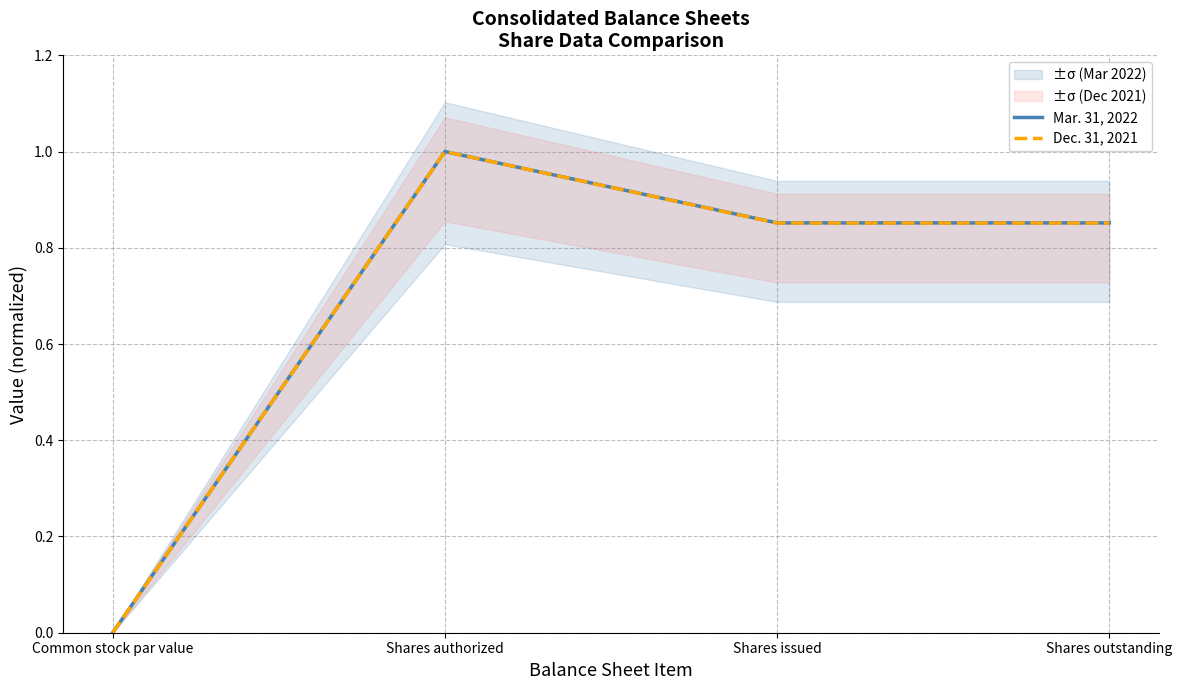

Is it true that Mar. 31, 2022 equals 0.9 at Shares issued?

True